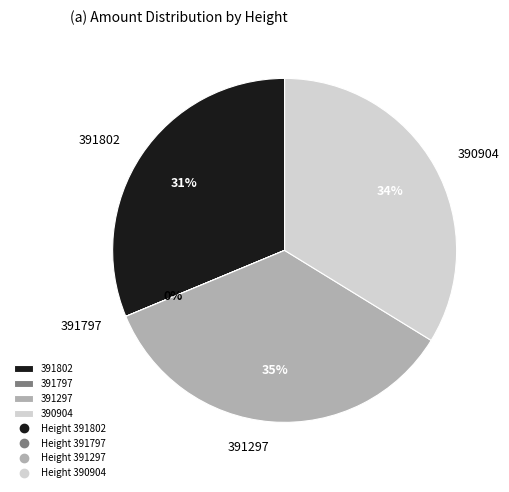

What percentage is the 391297 slice, to the nearest percent?

35%